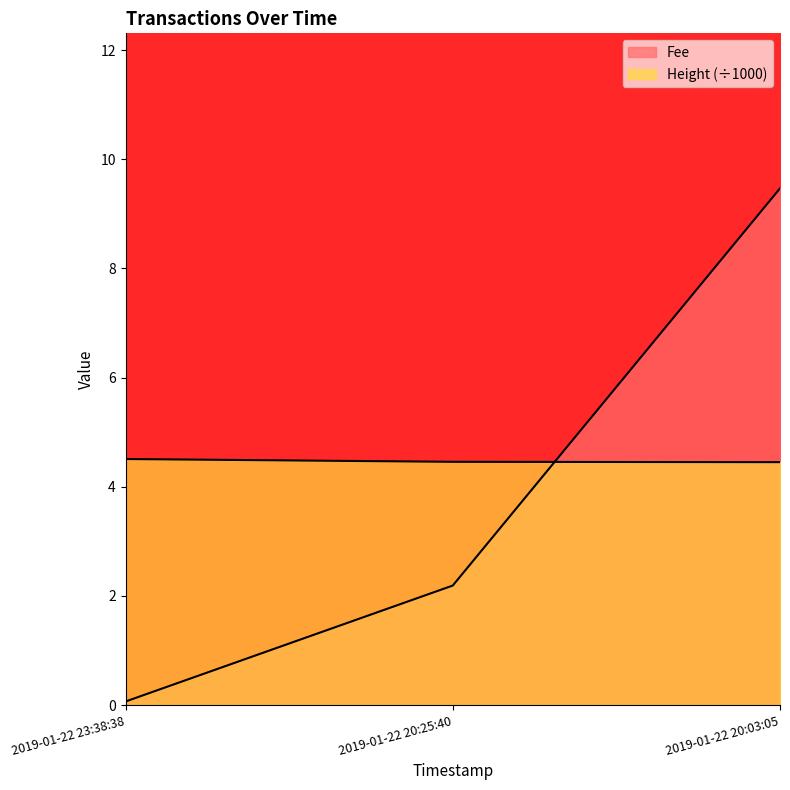

Reading left to right, what are all the values shown in this chart?

Fee: 0.1	2.2	9.5
Height: 4.5	4.5	4.5